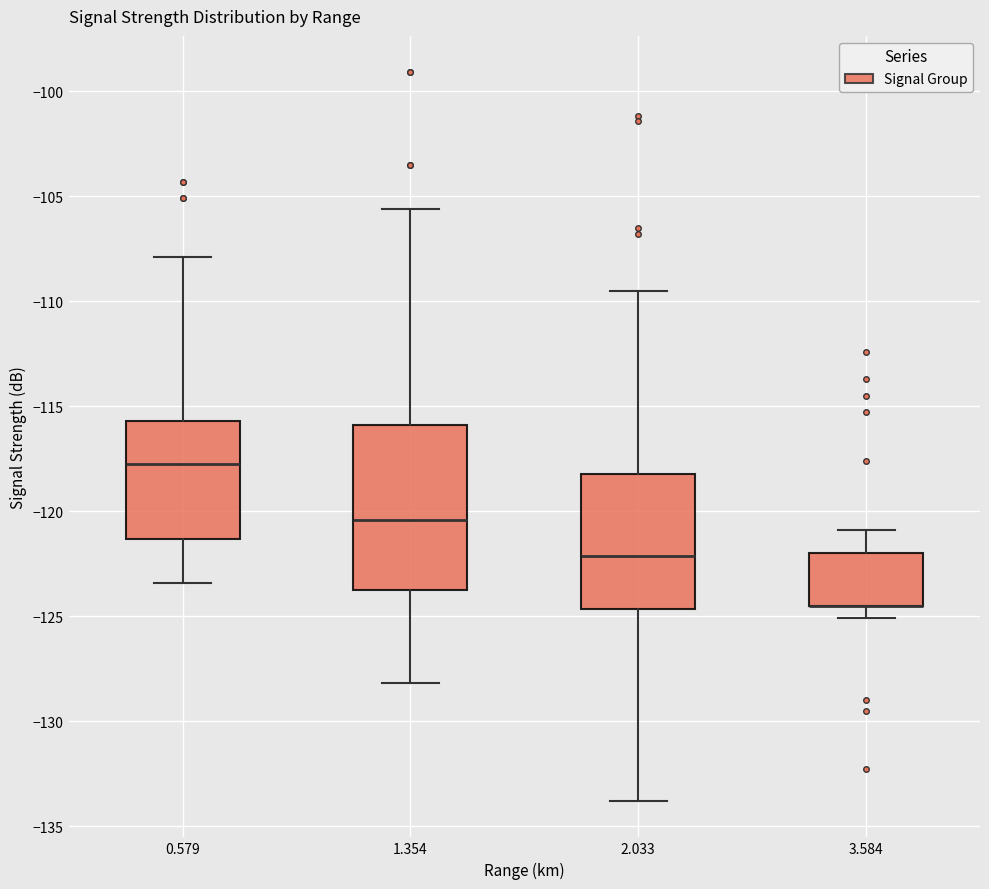

Which box is the tallest, from its lower edge to its upper edge?

1.354